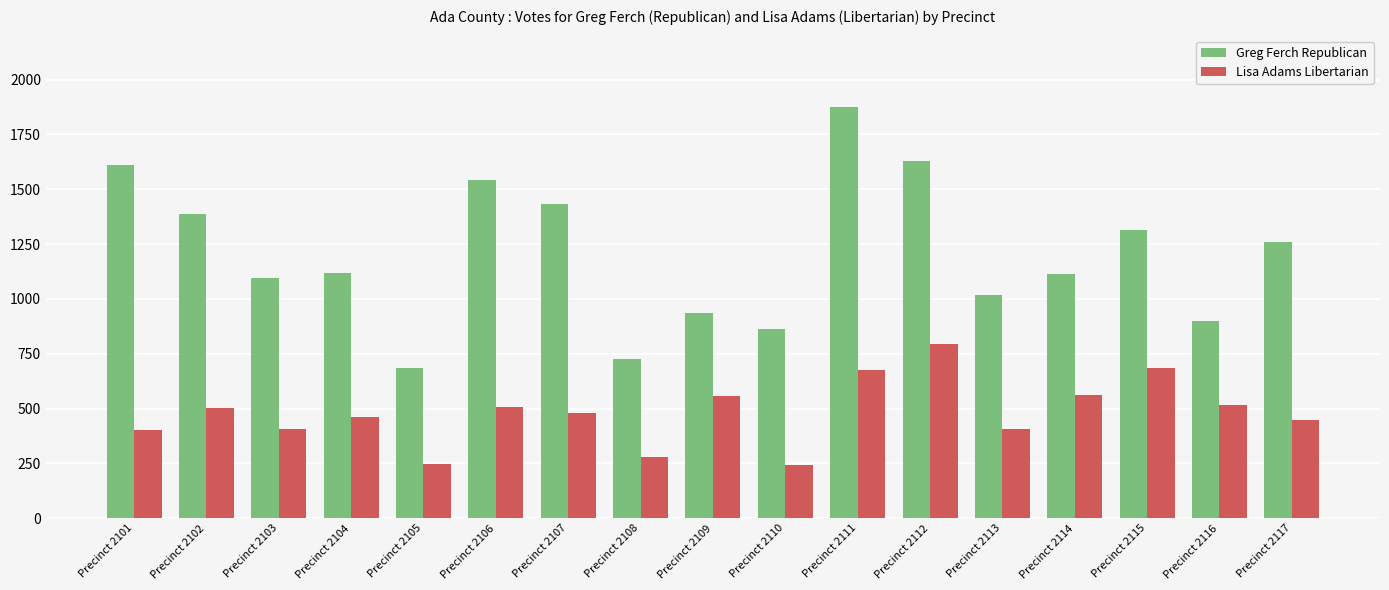

Count the number of data series in this chart.

2